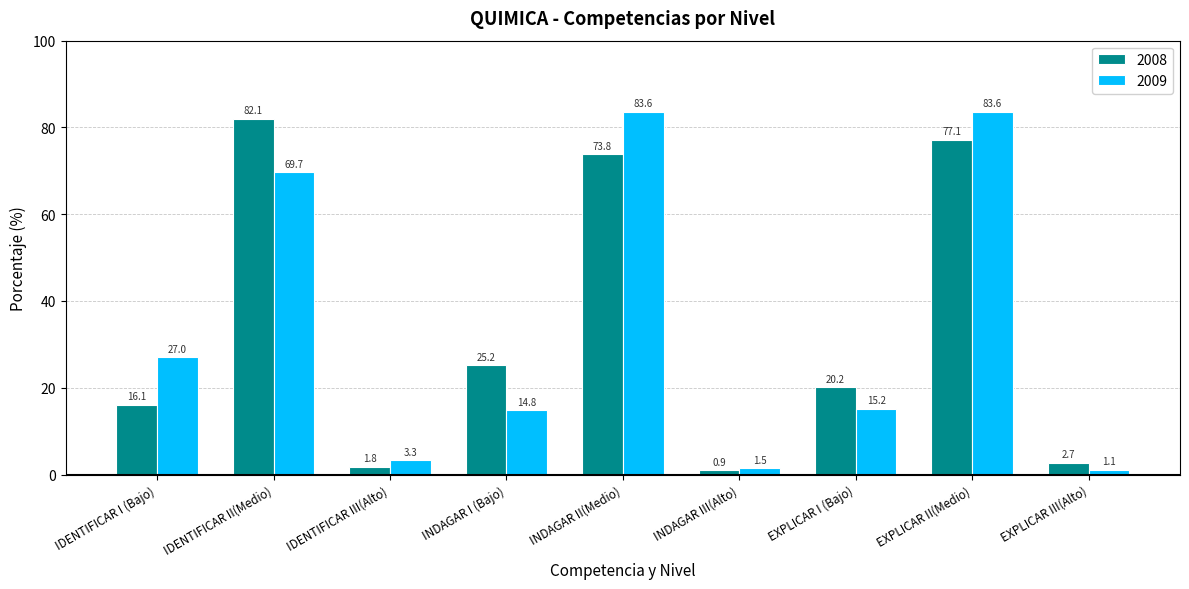

True or false: 2009 has a value of 1.1 at EXPLICAR III(Alto).

True